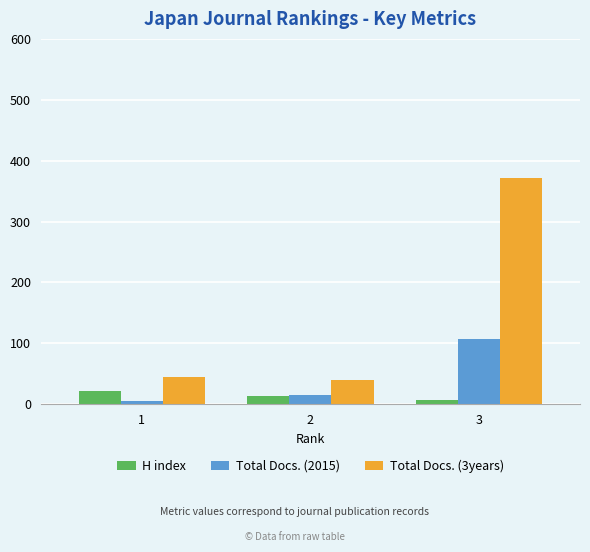

What are all the series names shown in the legend?

H index, Total Docs. (2015), Total Docs. (3years)